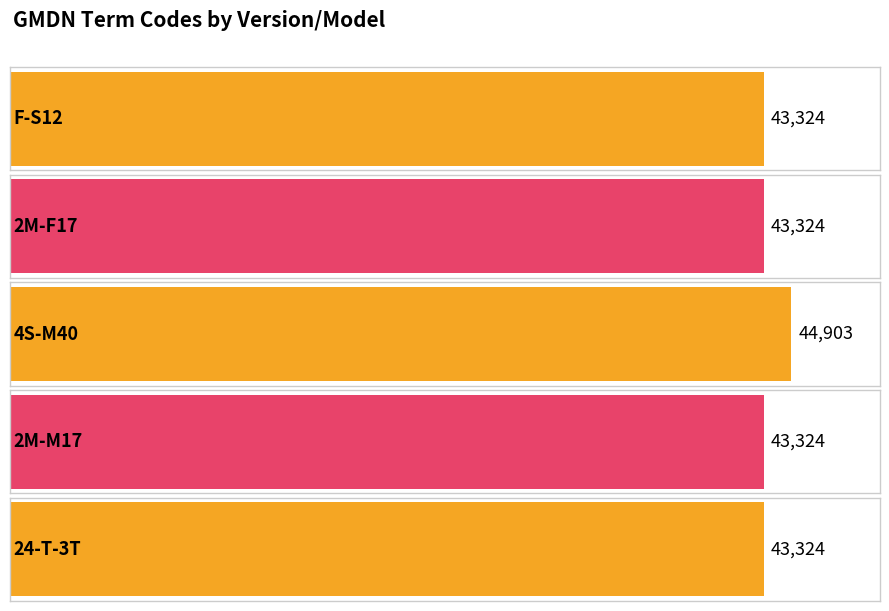

Does the chart contain any negative values?

No